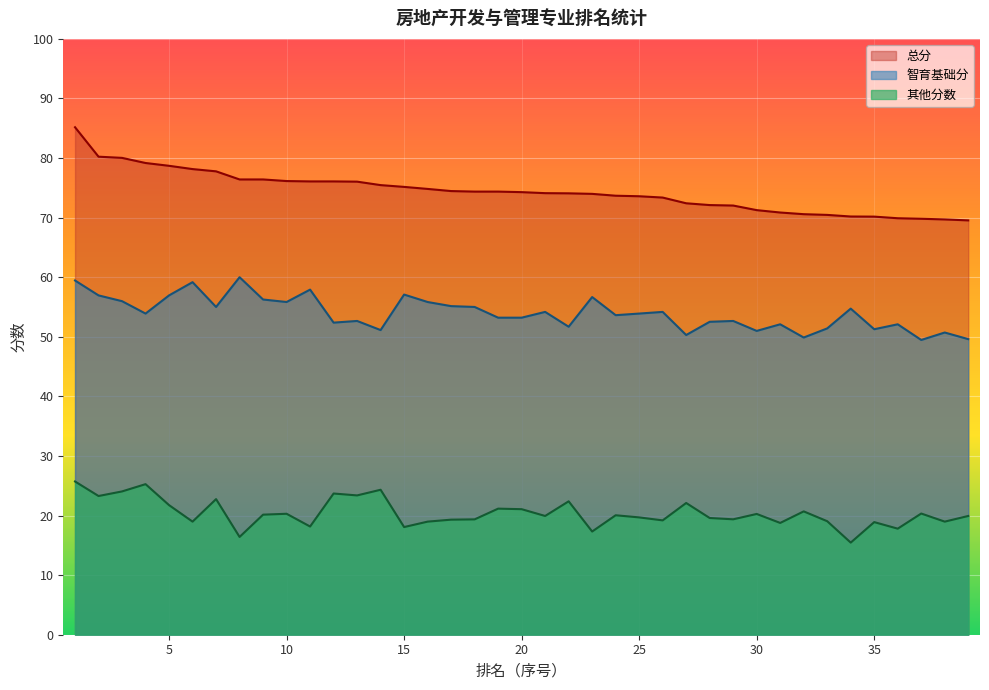

What is the value of the 智育基础分 point at the 10th from the left?

55.8